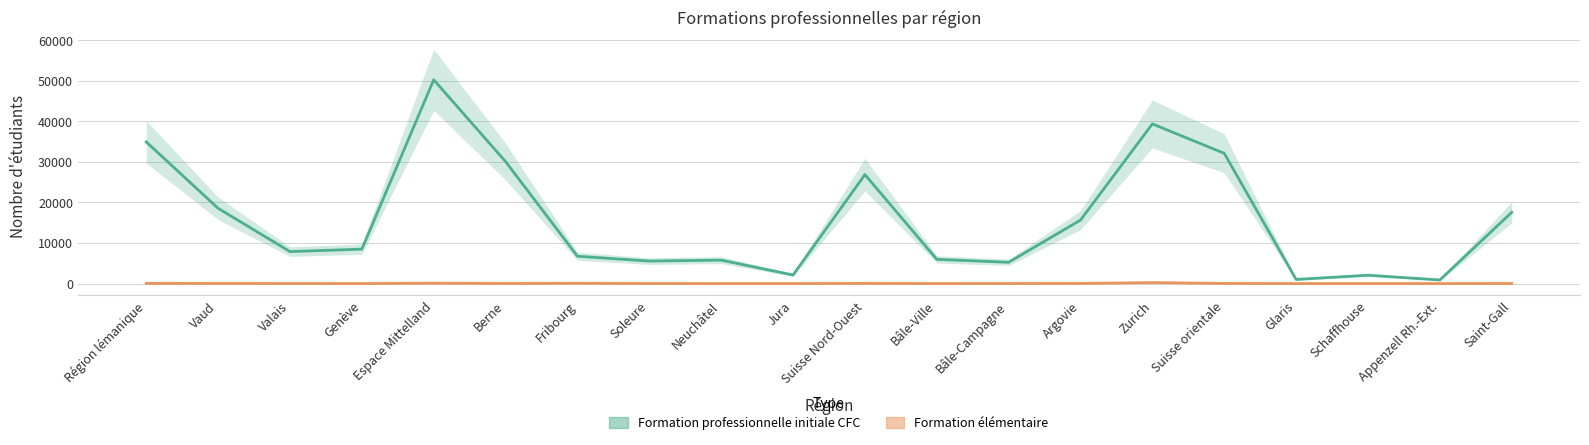

How many interior local valleys does the Formation élémentaire series have?

5